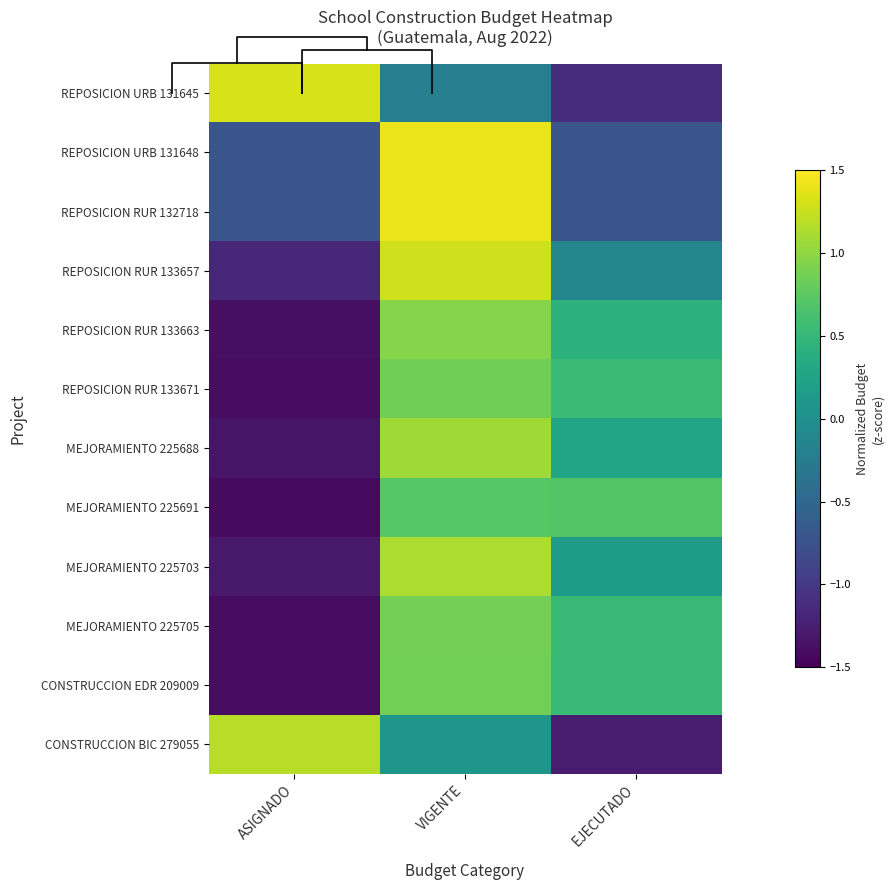

Rank the series by their maximum value, from highest to lowest.

REPOSICION URB 131648, REPOSICION RUR 132718, REPOSICION URB 131645, REPOSICION RUR 133657, CONSTRUCCION BIC 279055, MEJORAMIENTO 225703, MEJORAMIENTO 225688, REPOSICION RUR 133663, MEJORAMIENTO 225705, CONSTRUCCION EDR 209009, REPOSICION RUR 133671, MEJORAMIENTO 225691